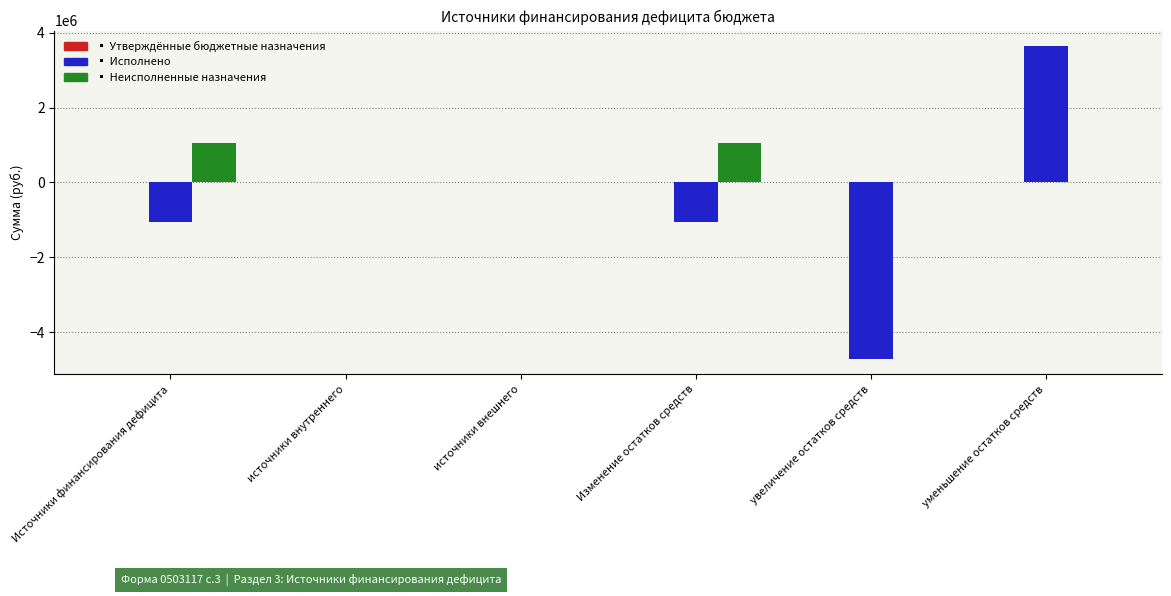

Which category has the highest value across all series?

уменьшение остатков средств